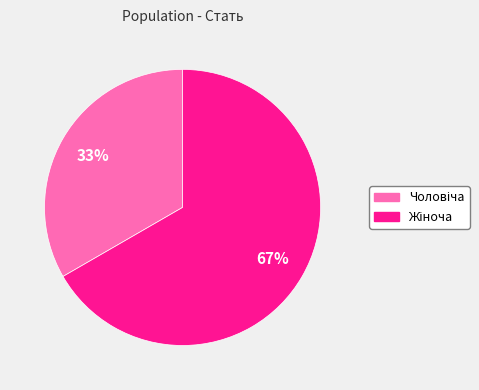

To the nearest percent, what is the average slice percentage?

50%